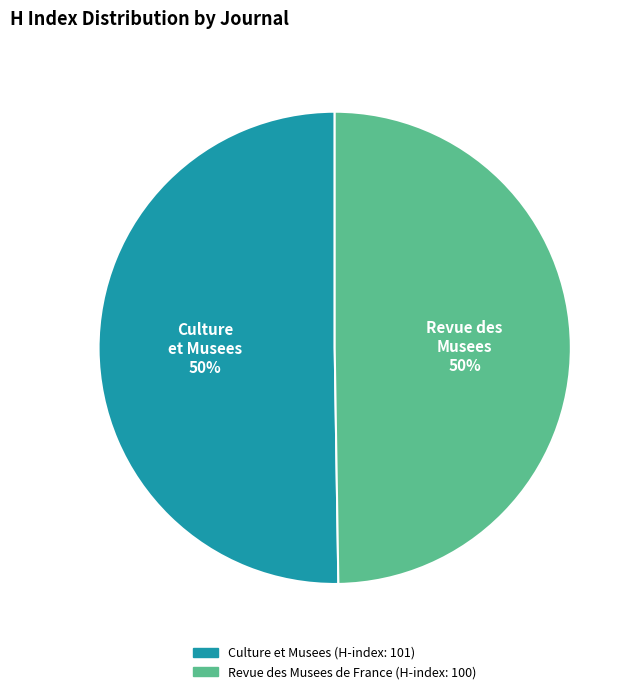

How many segments does this pie chart have?

2